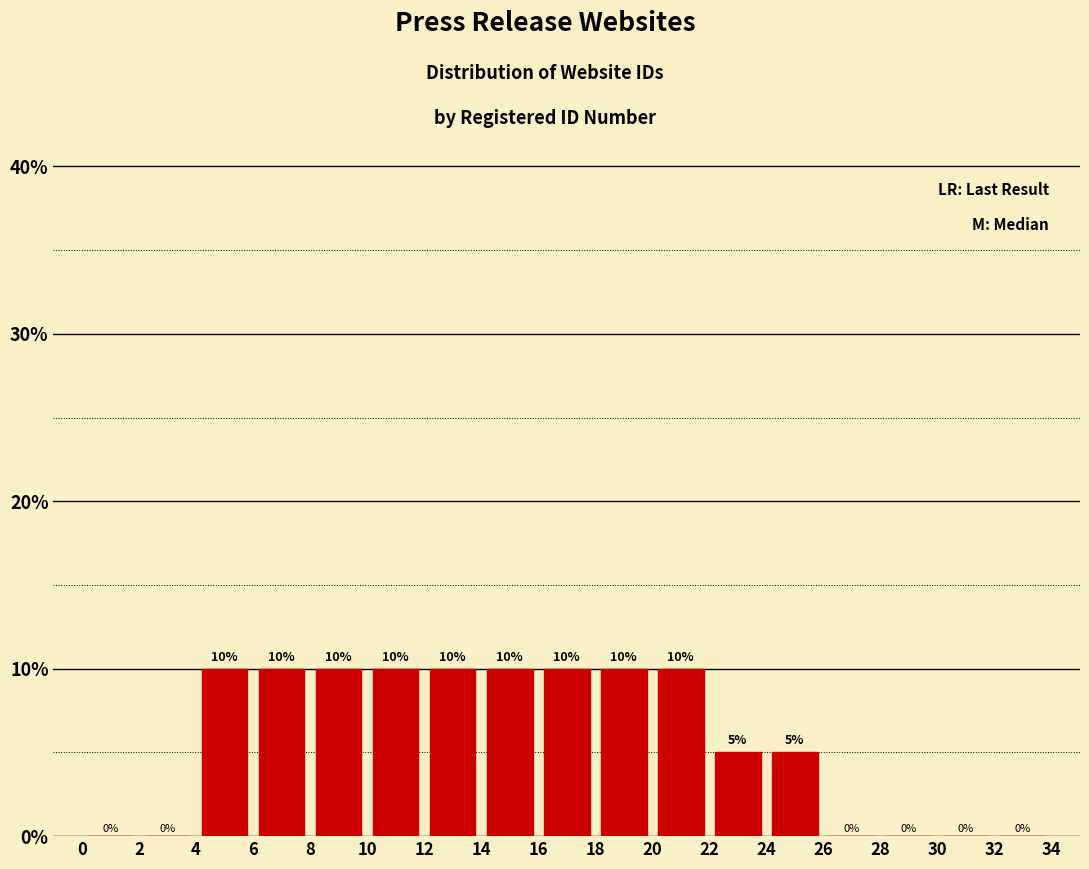

Reading left to right, transcribe this chart: for each bar, give the range it covers on the x-axis and its height.

0 to 2: 0
2 to 4: 0
4 to 6: 10
6 to 8: 10
8 to 10: 10
10 to 12: 10
12 to 14: 10
14 to 16: 10
16 to 18: 10
18 to 20: 10
20 to 22: 10
22 to 24: 5
24 to 26: 5
26 to 28: 0
28 to 30: 0
30 to 32: 0
32 to 34: 0